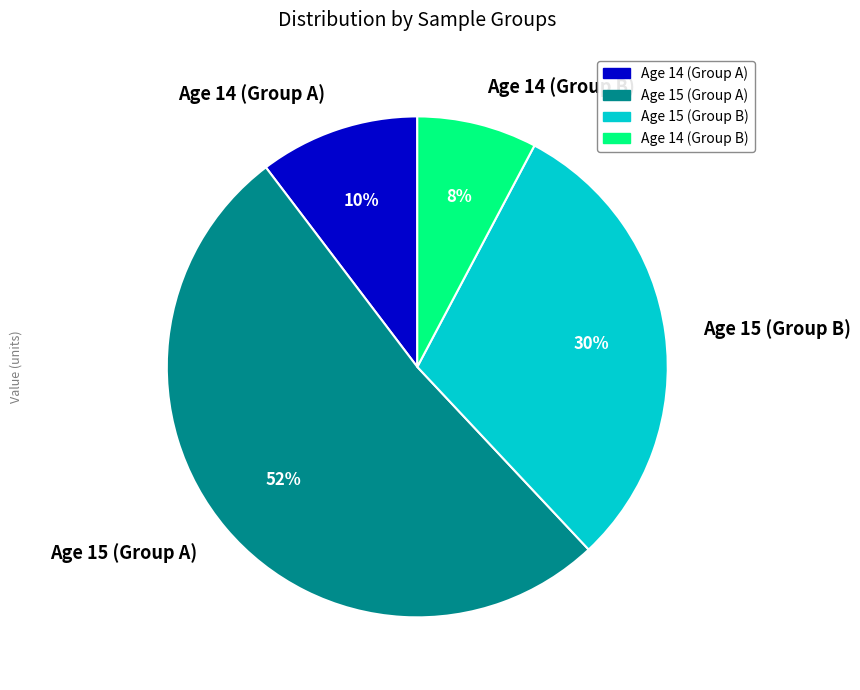

Which category has the biggest portion of the pie?

Age 15 (Group A)